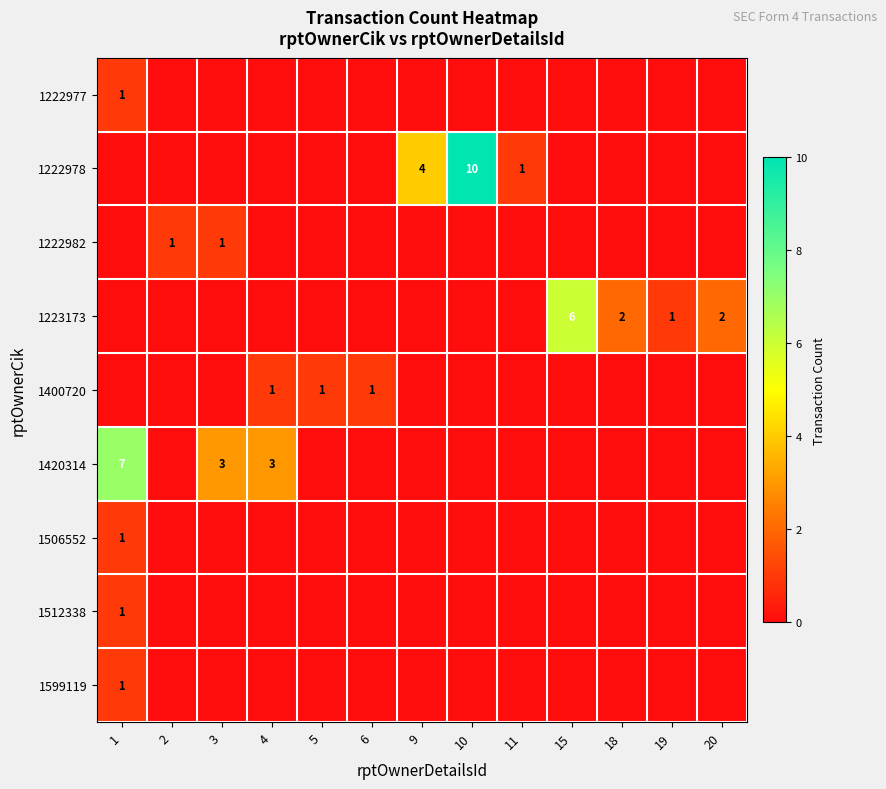

What is the total value across all series at 6?

1